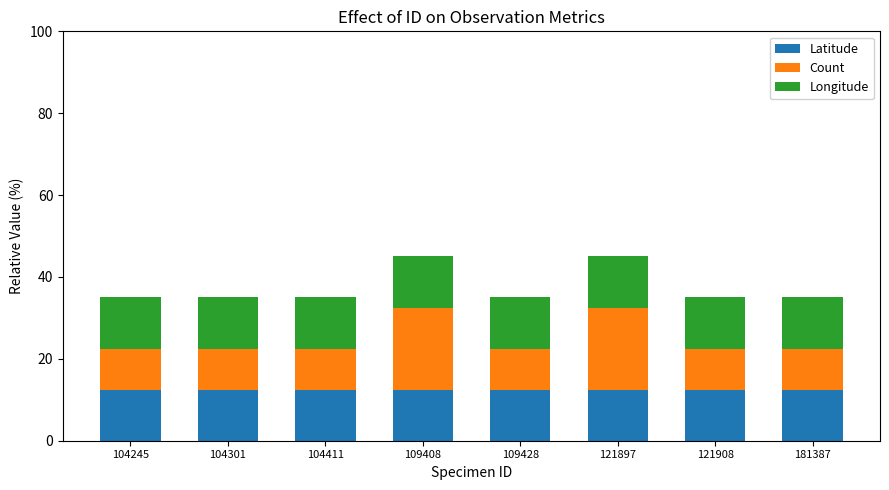

What is the maximum value for Latitude?

12.5